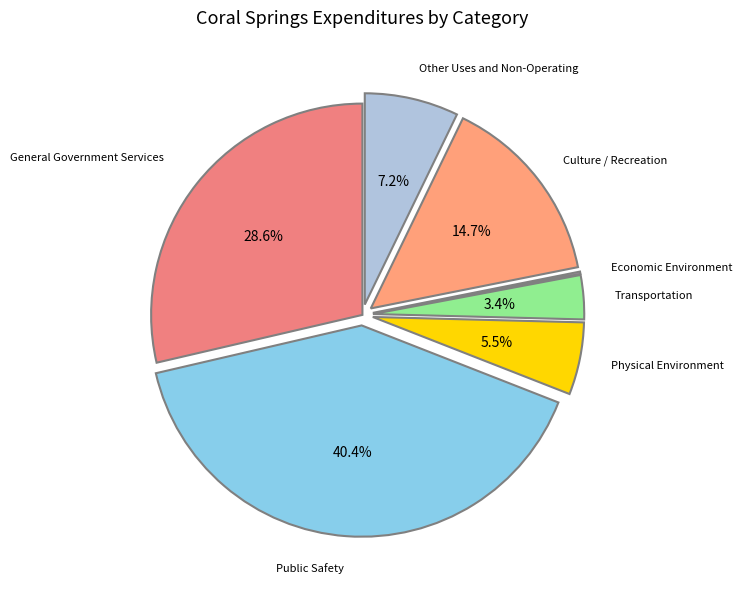

Which category has the biggest portion of the pie?

Public Safety